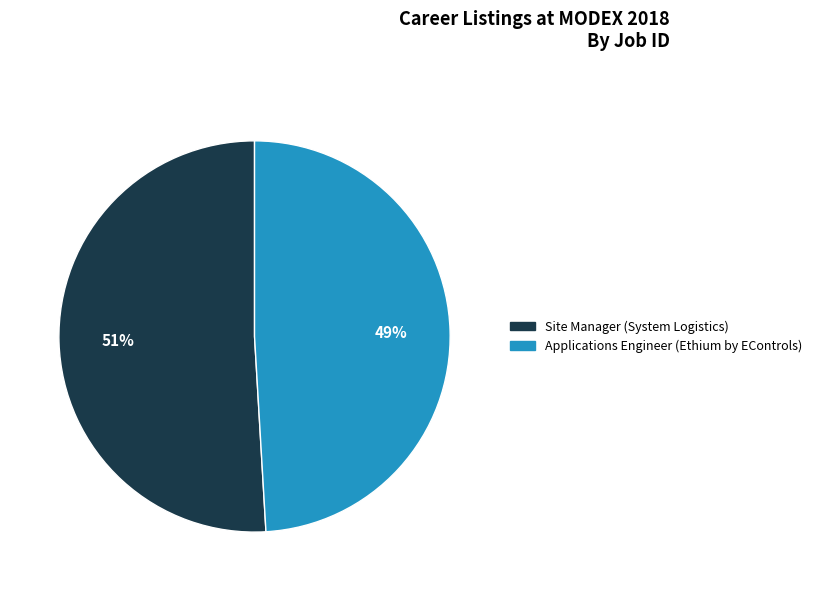

What is the majority slice?

Site Manager (System Logistics)